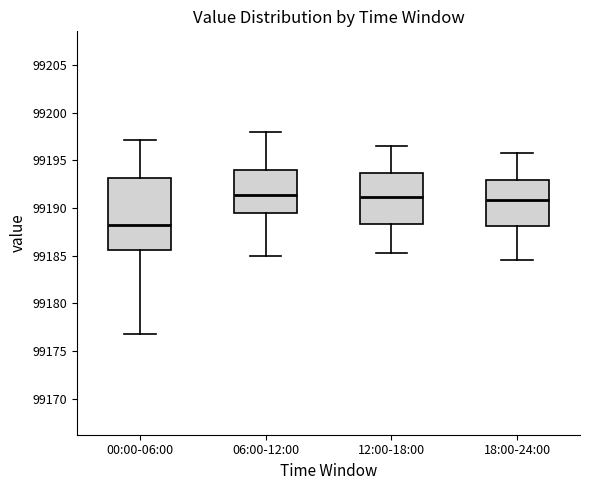

Which box is the tallest, from its lower edge to its upper edge?

00:00-06:00